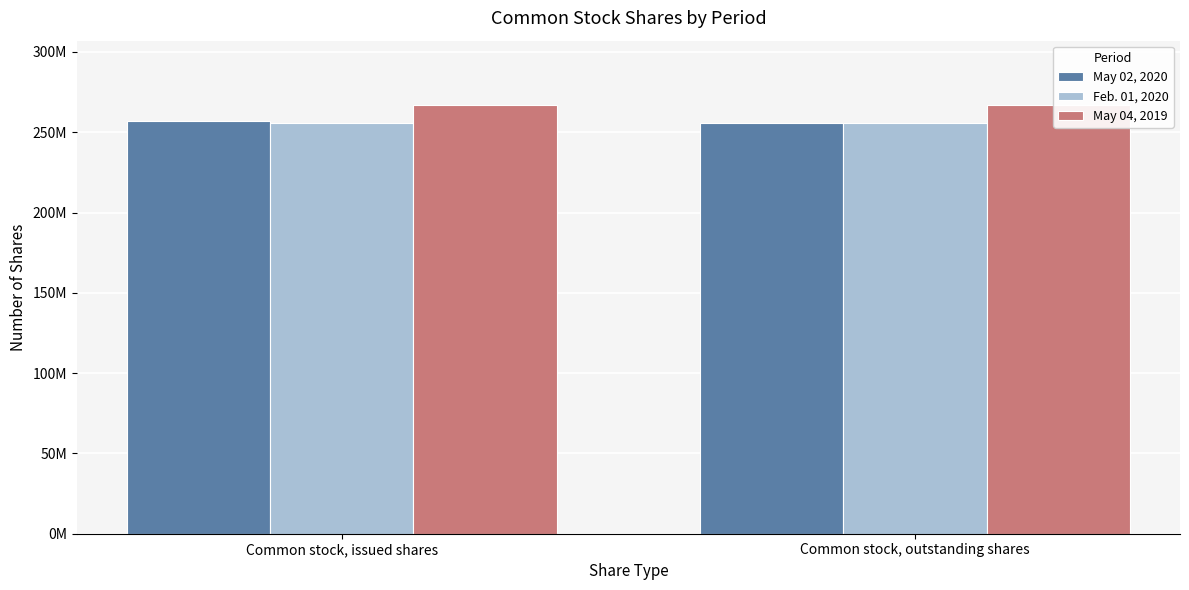

Rank the categories by May 04, 2019 value from highest to lowest.

Common stock, issued shares, Common stock, outstanding shares